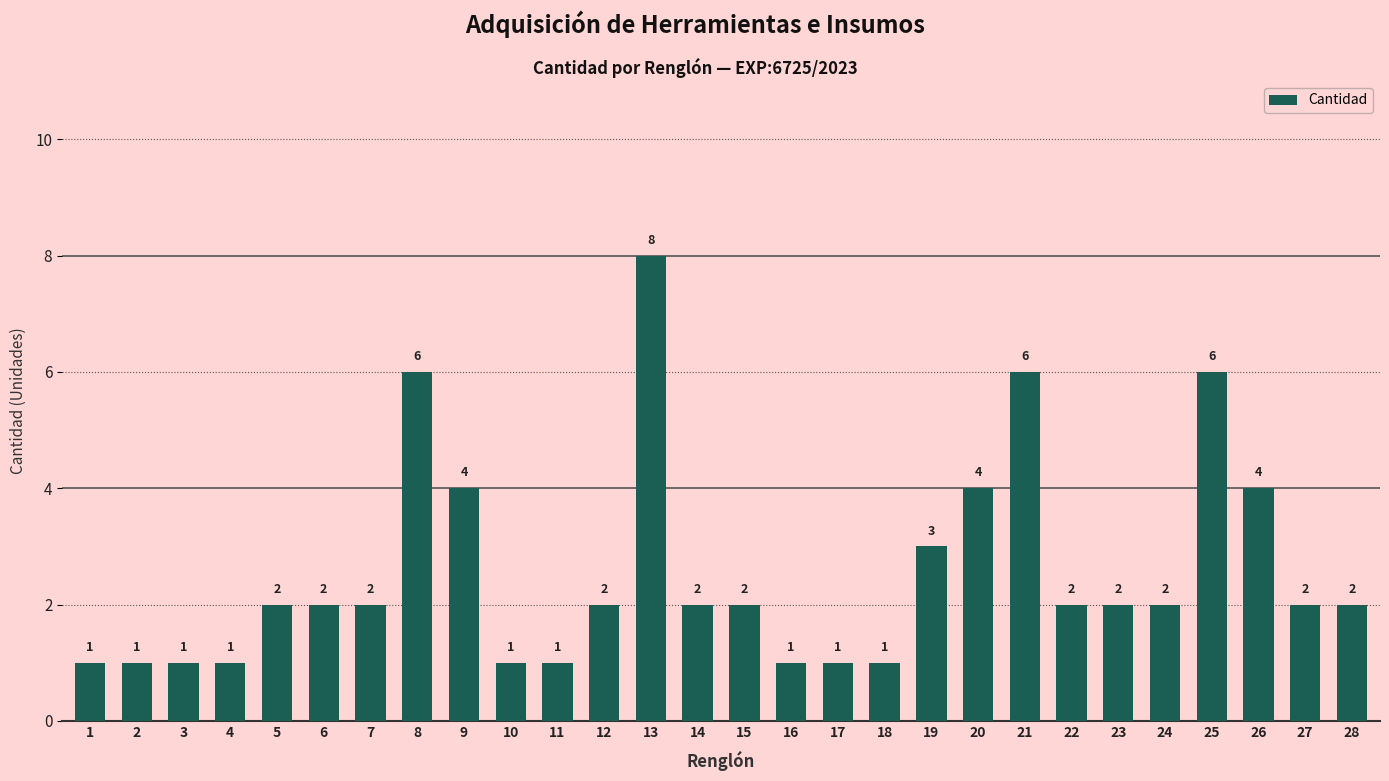

What is the sum of the values at 15 and 18?

3